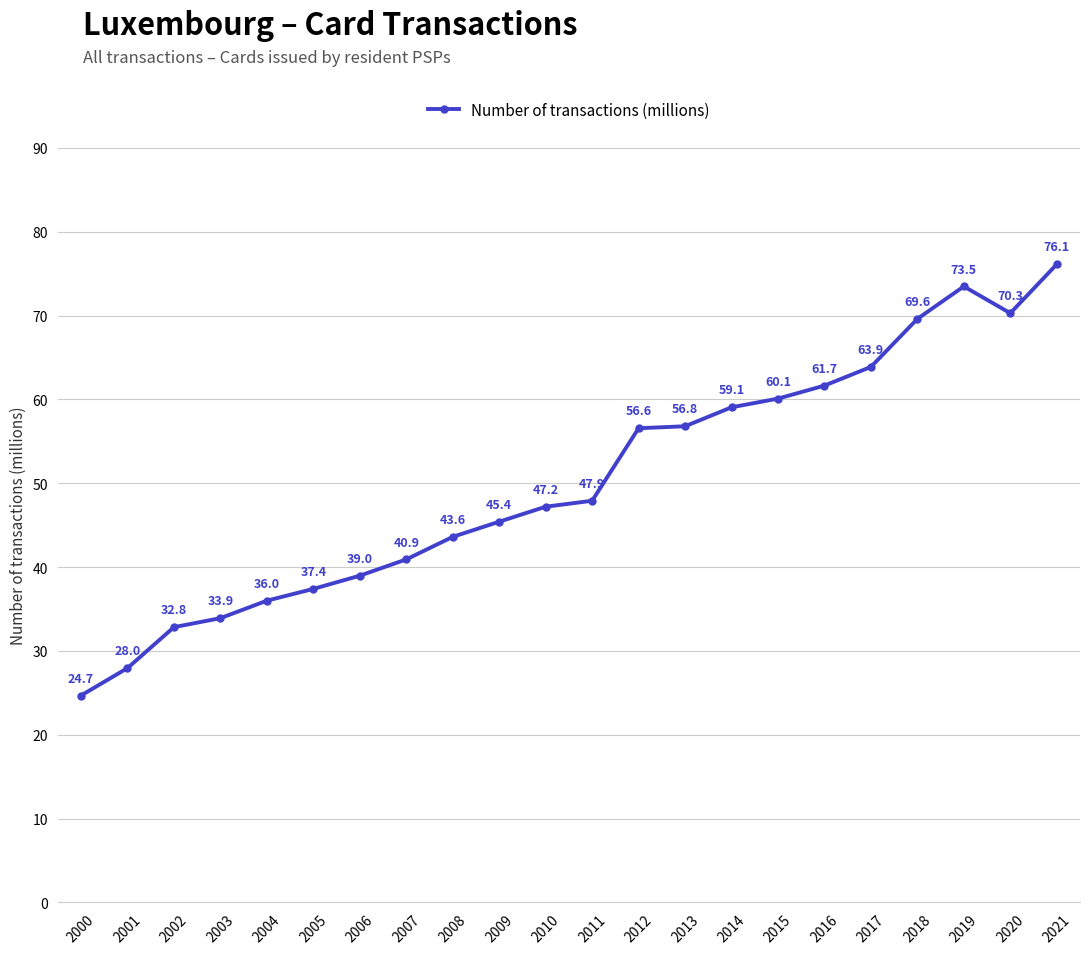

At which category does the chart reach its minimum across all series?

2000